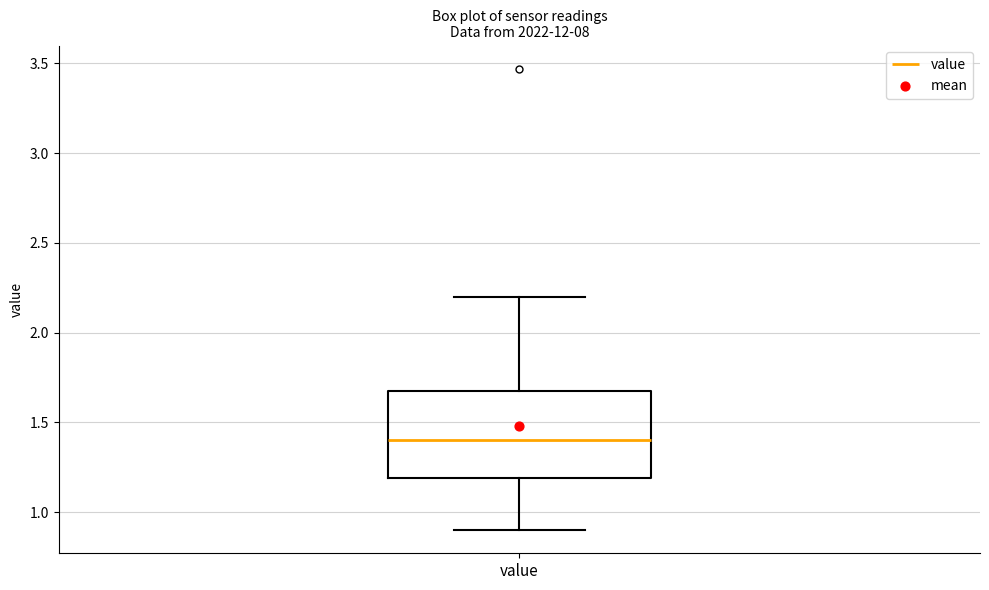

Transcribe this box plot: give where the median line is, the range the box spans, and where the two whiskers end, as read against the y-axis. The values are not printed on the chart, so give them approximately, as read against the axis.

median 1.4, box 1.2 to 1.7, whiskers 0.9 to 2.2